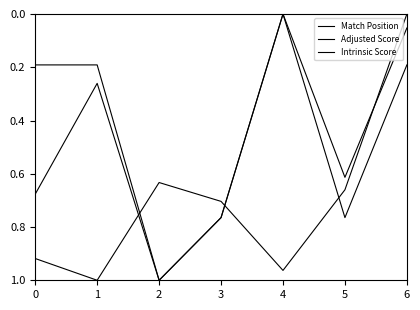

In Match Position, how many points are lower than both neighbors (excluding endpoints)?

1